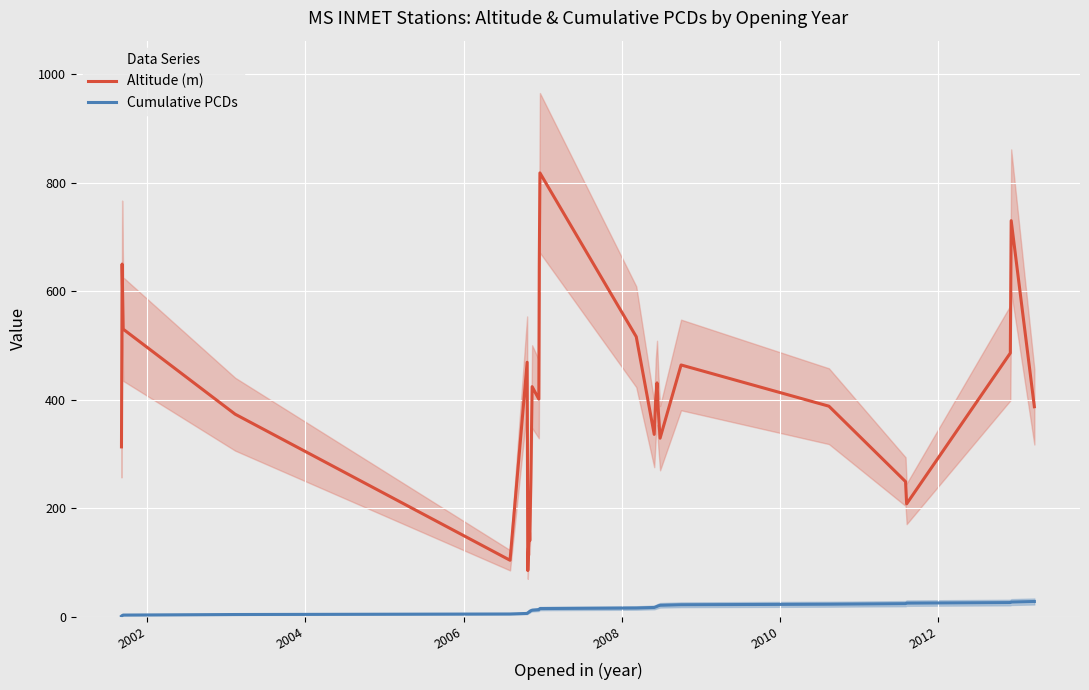

True or false: Altitude (m) and Cumulative PCDs cross at least once.

False